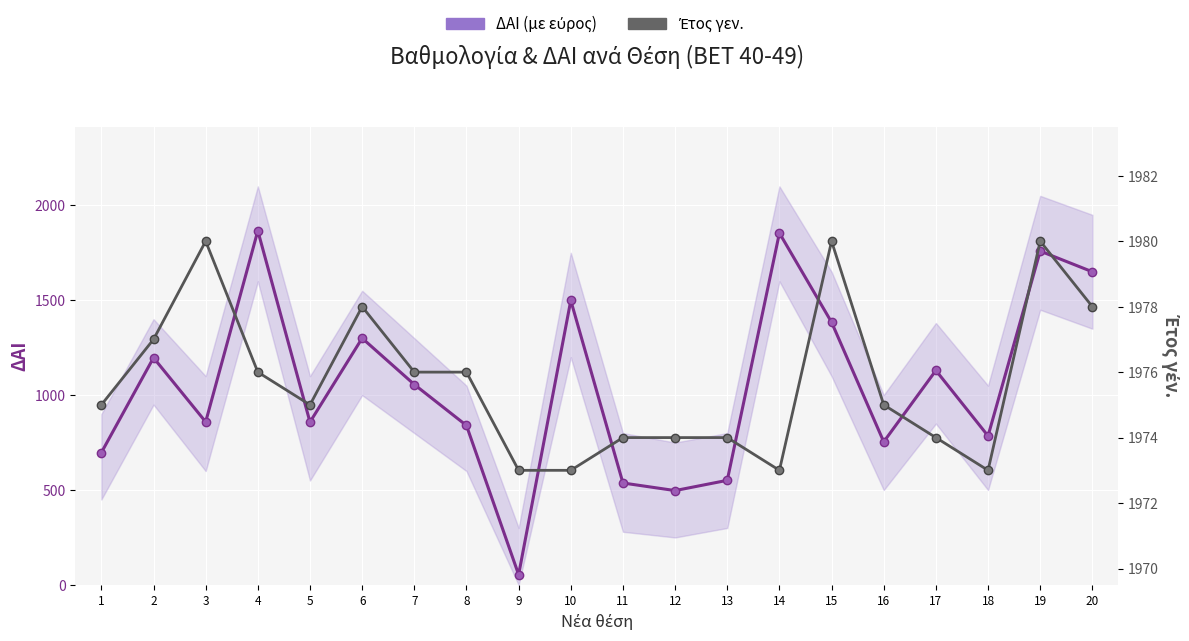

Between 1 and 5, which series saw the biggest shift?

ΔΑΙ